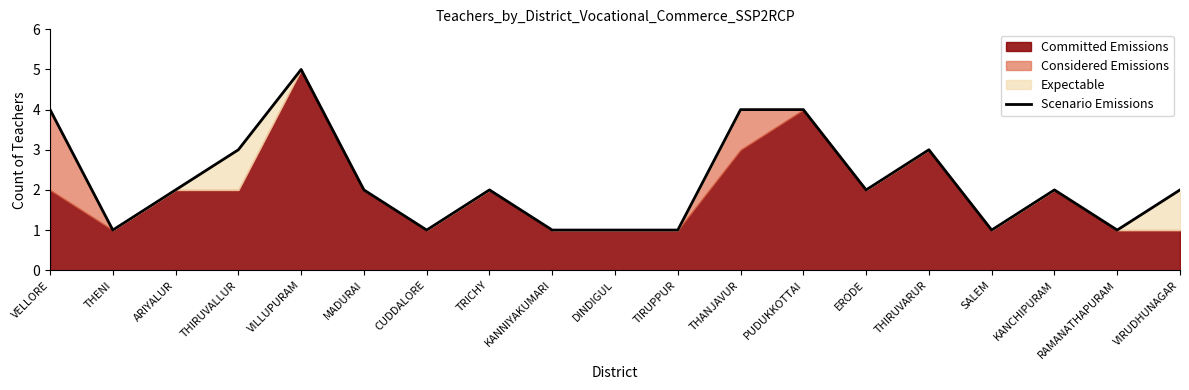

What is the label of the 17th point from the right?

ARIYALUR